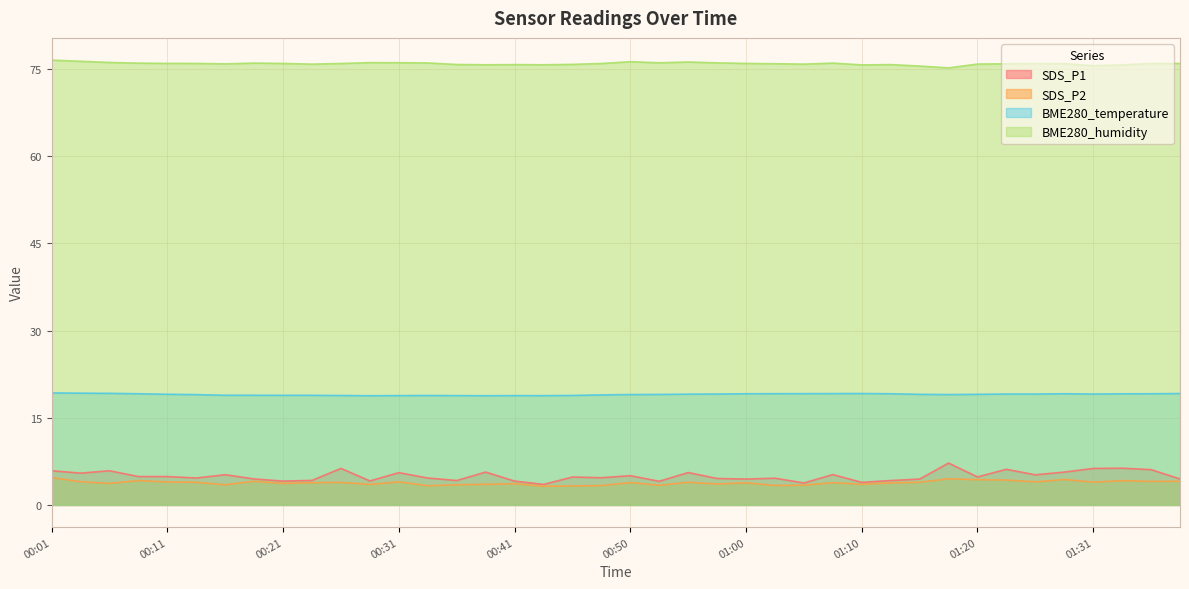

The value of BME280_humidity at 00:01 is 41.3. True or false?

False